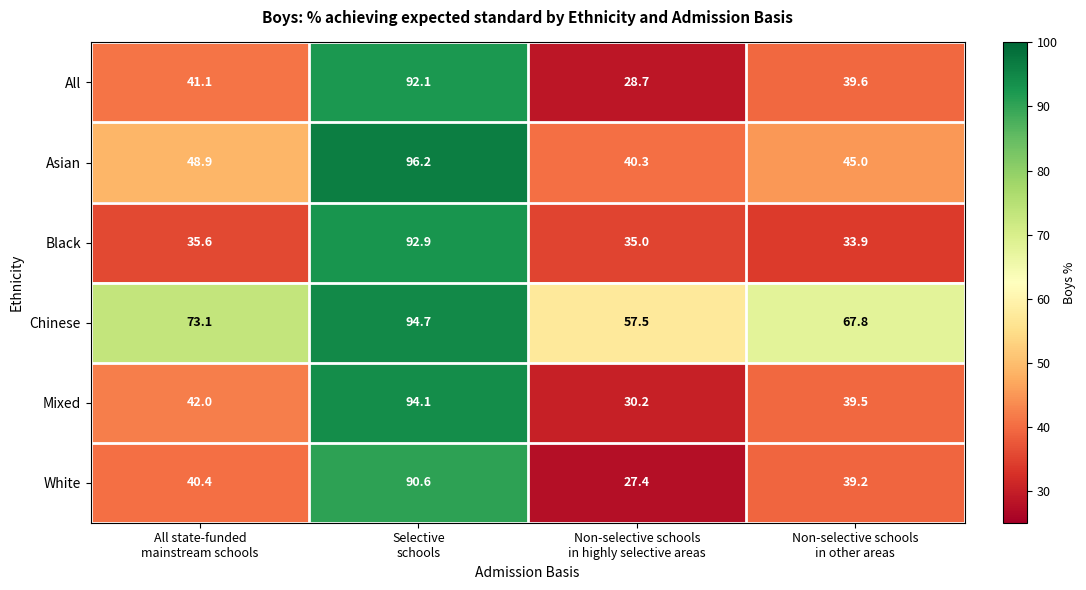

Reading left to right, what are all the values shown in this chart?

All: 41.1	92.1	28.7	39.6
Asian: 48.9	96.2	40.3	45.0
Black: 35.6	92.9	35.0	33.9
Chinese: 73.1	94.7	57.5	67.8
Mixed: 42.0	94.1	30.2	39.5
White: 40.4	90.6	27.4	39.2